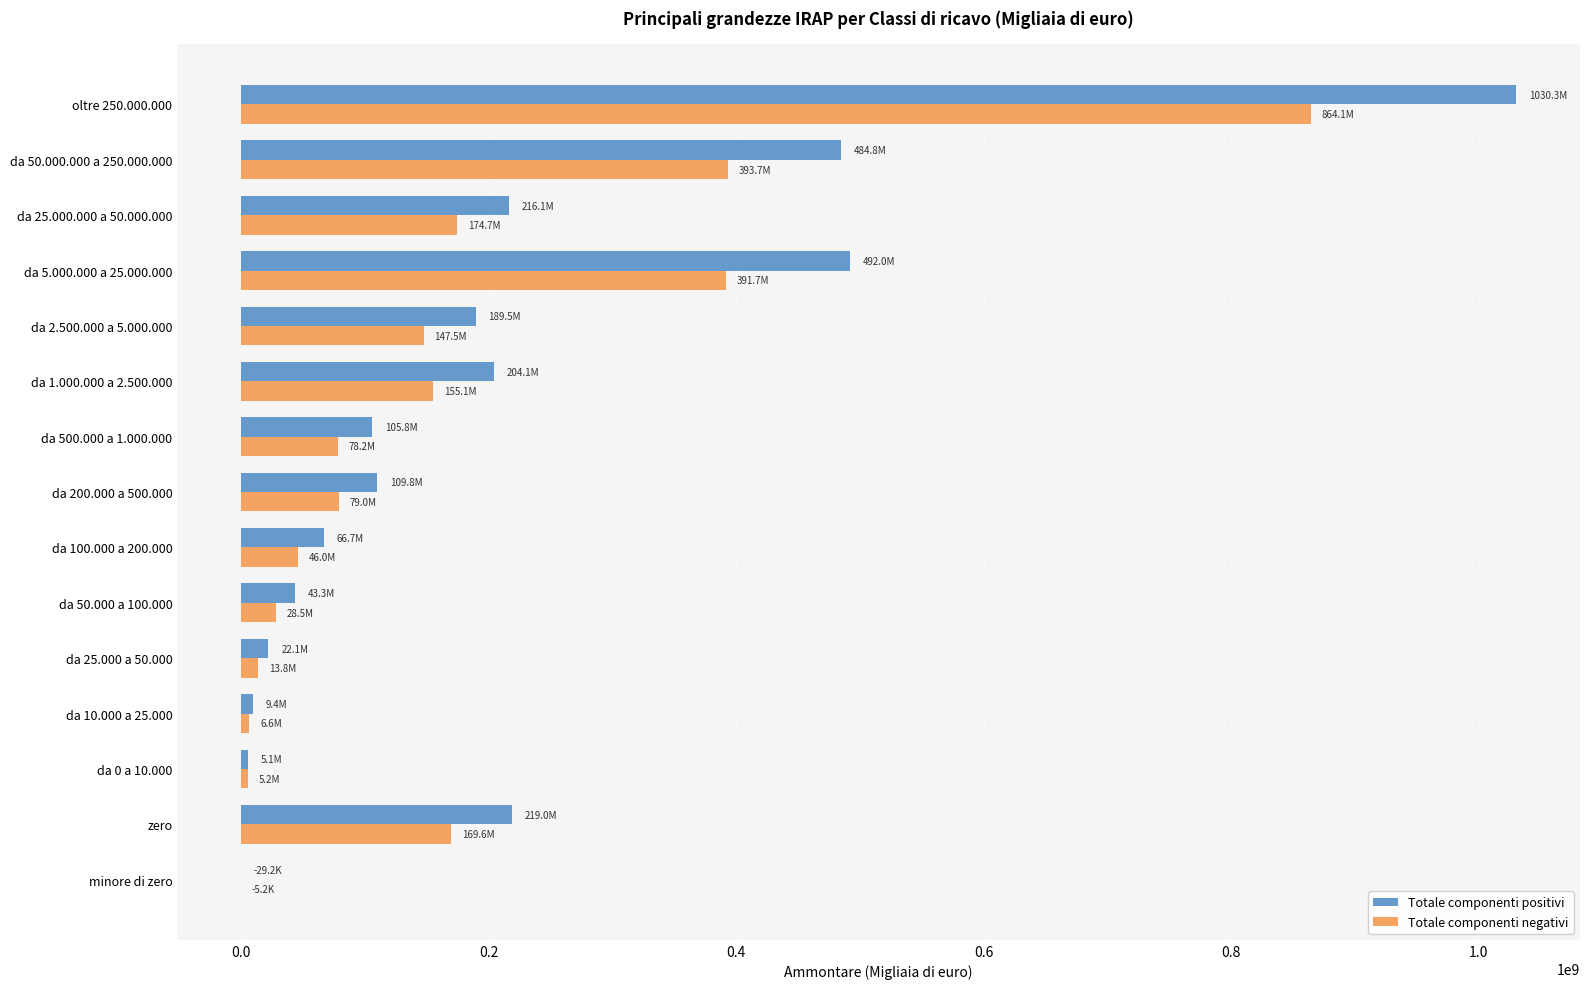

Is the value of Totale componenti negativi at da 500.000 a 1.000.000 greater than the value of Totale componenti positivi at da 25.000.000 a 50.000.000?

No